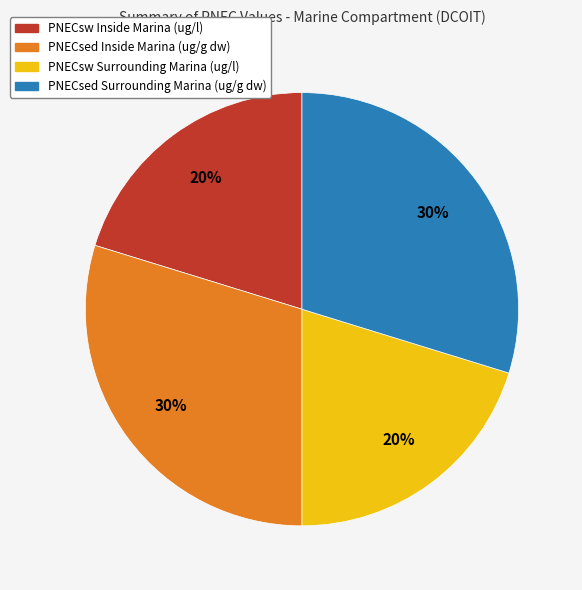

True or false: PNECsed Surrounding Marina (ug/g dw) accounts for 20% of the total.

False